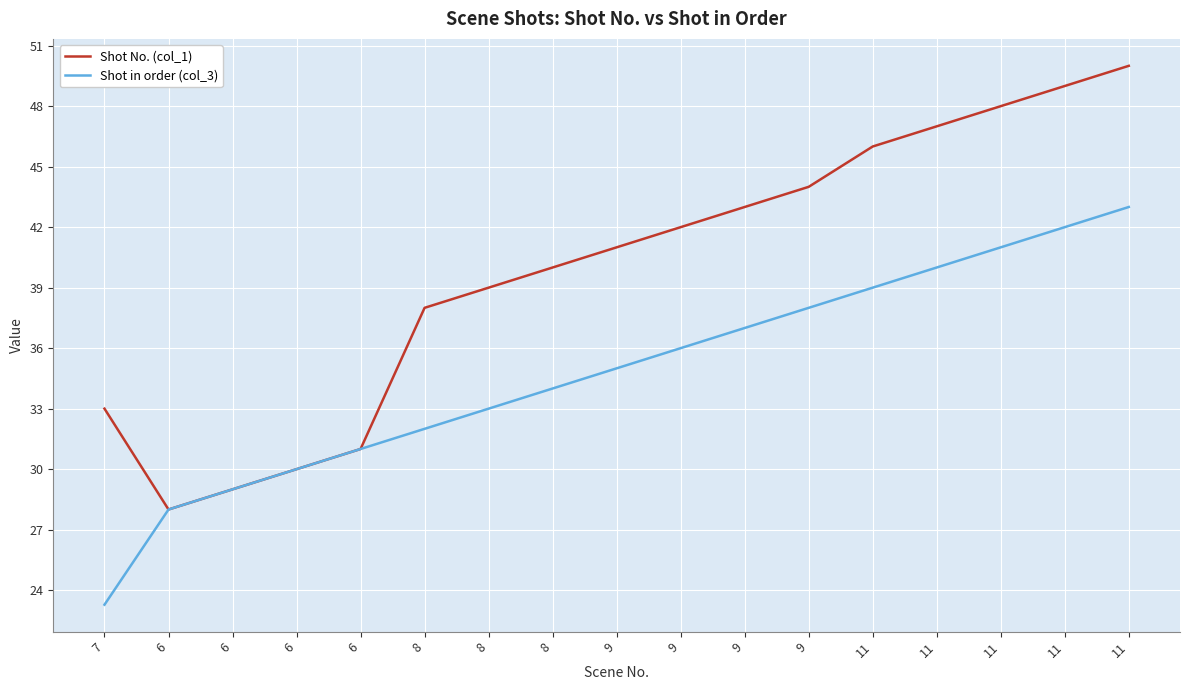

What are all the series names shown in the legend?

Shot No. (col_1), Shot in order (col_3)